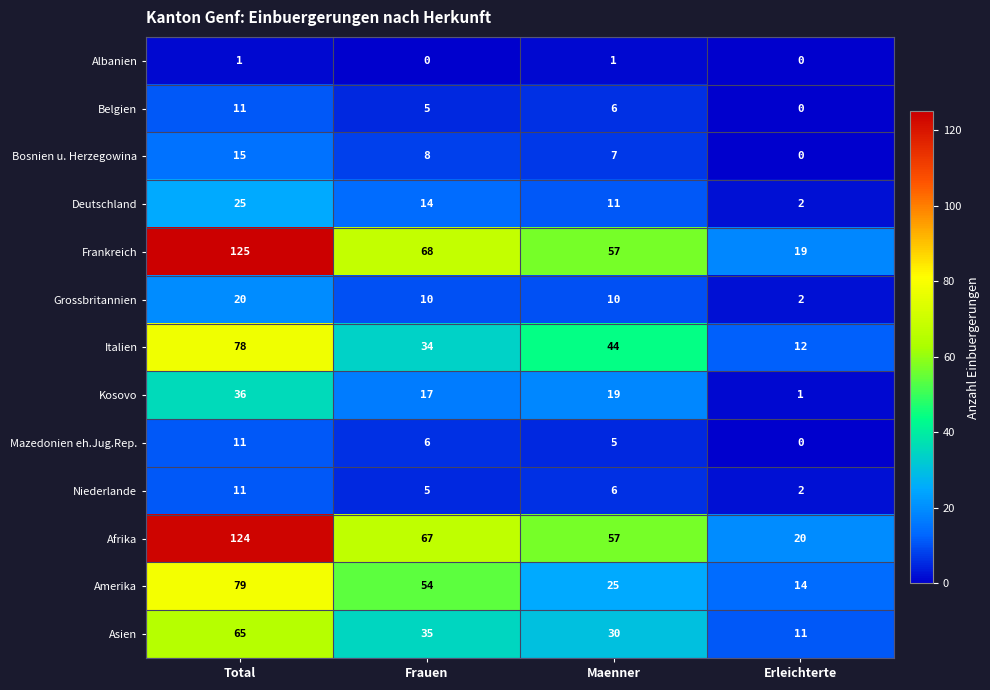

What is the difference between the maximum and minimum values in the Kosovo series?

35